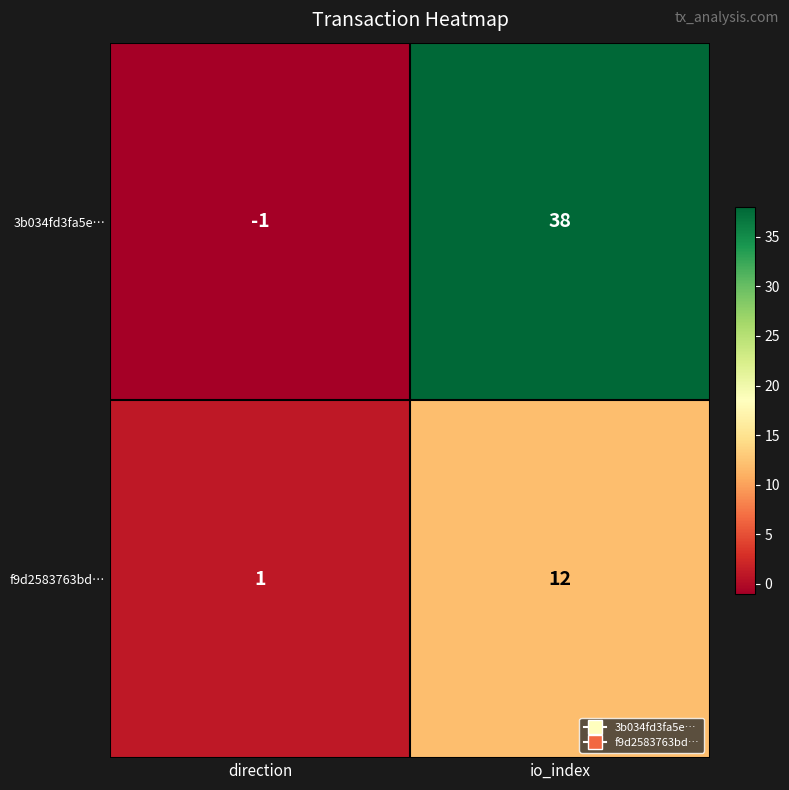

What is the sum of all f9d2583763bd… values?

13